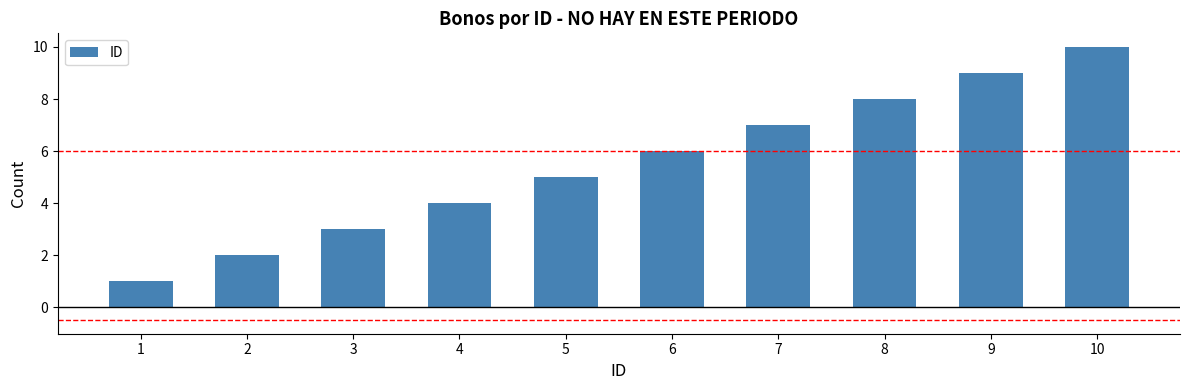

What is the difference between the values at 4 and 5?

1